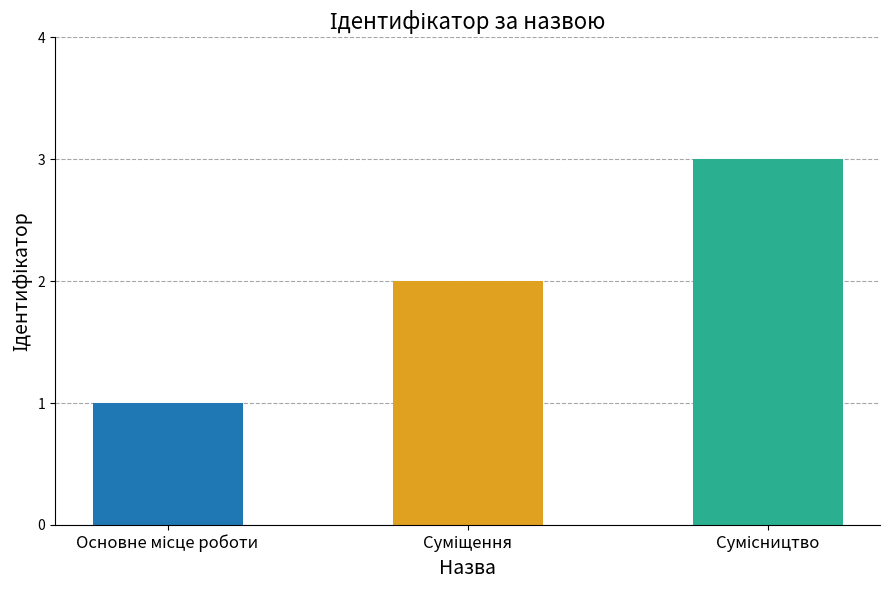

What is the ratio of the value at Суміщення to the value at Сумісництво?

0.7